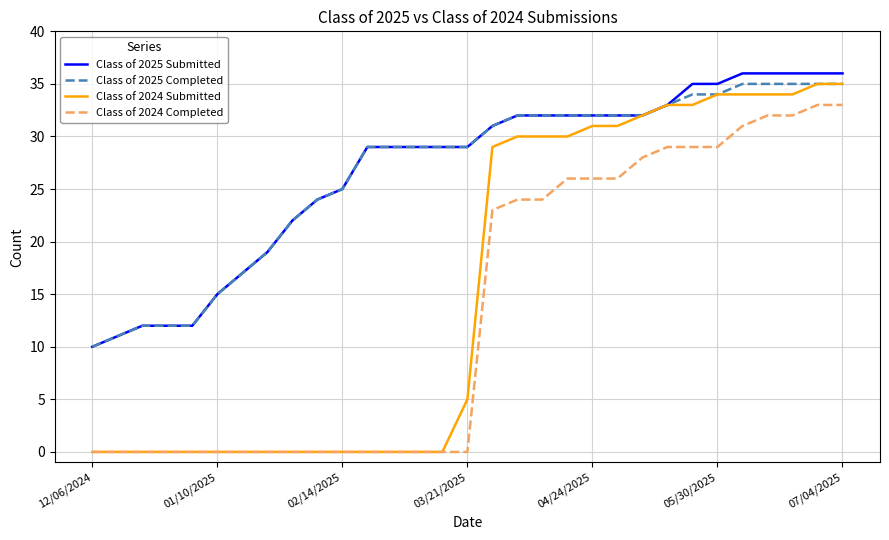

Which series has the widest spread of values?

Class of 2024 Submitted